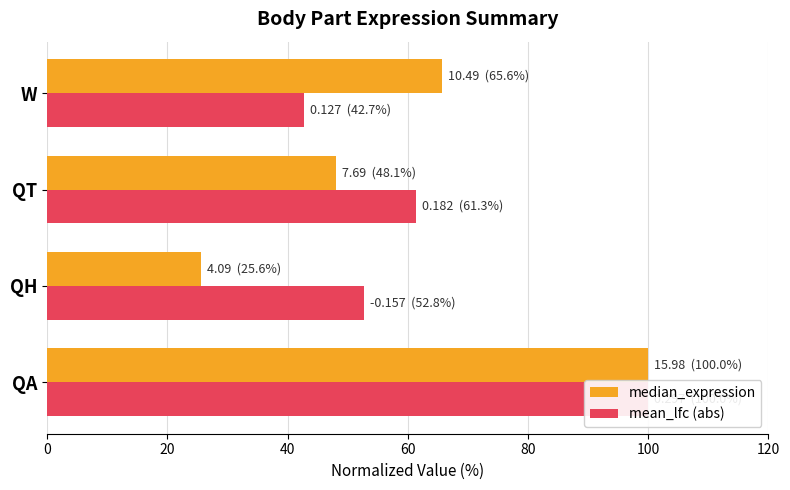

True or false: mean_lfc (abs) has a value of 80.6 at QT.

False